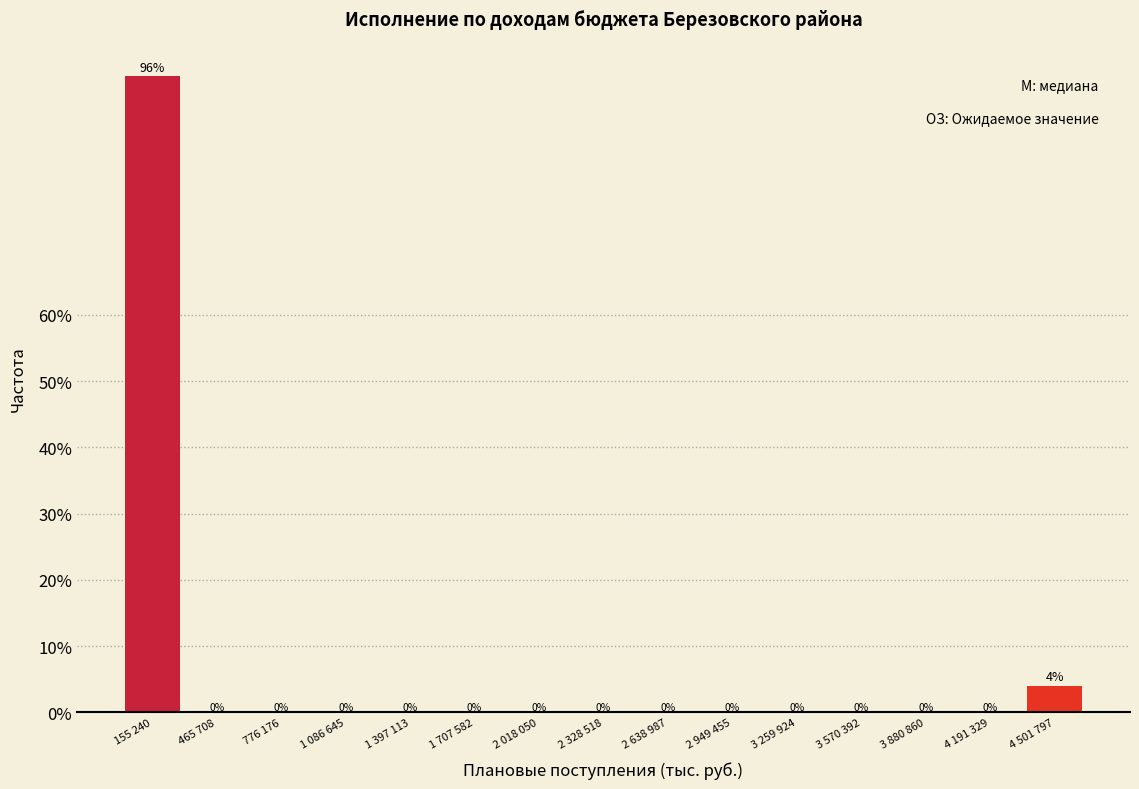

Reading left to right, list all the values displayed in this chart.

155 240=96	465 708=0	776 176=0	1 086 645=0	1 397 113=0	1 707 582=0	2 018 050=0	2 328 518=0	2 638 987=0	2 949 455=0	3 259 924=0	3 570 392=0	3 880 860=0	4 191 329=0	4 501 797=4